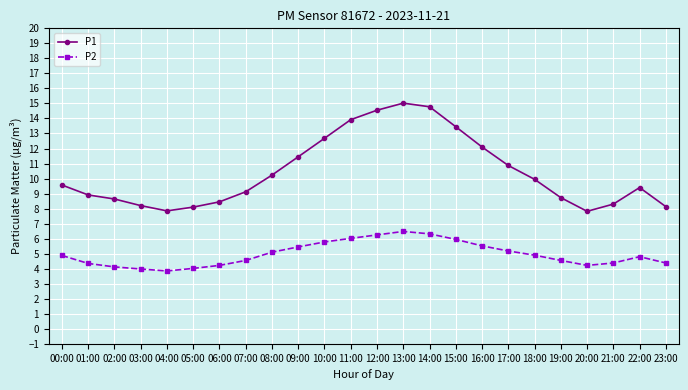

True or false: P1 and P2 cross at least once.

False